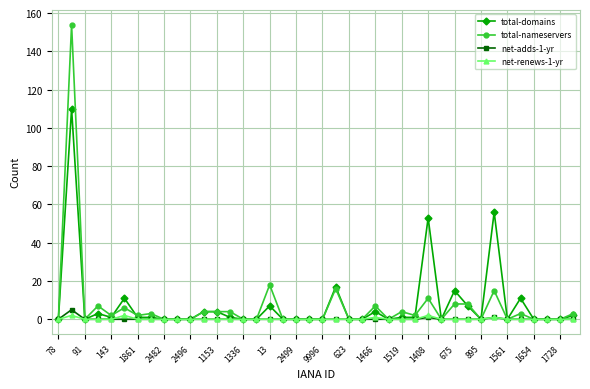

Does the chart have visible grid lines?

Yes